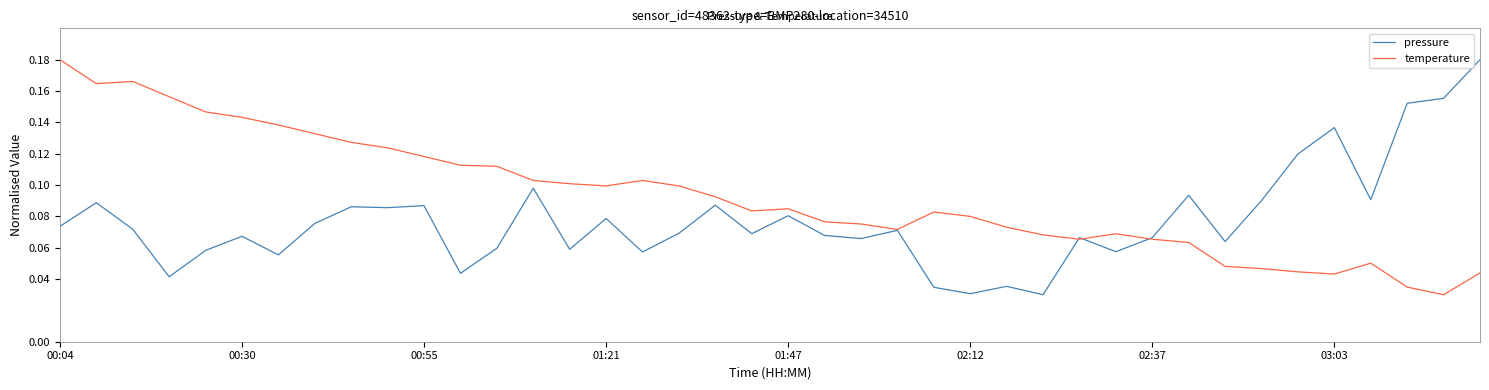

Rank the series by their average value, from highest to lowest.

temperature, pressure